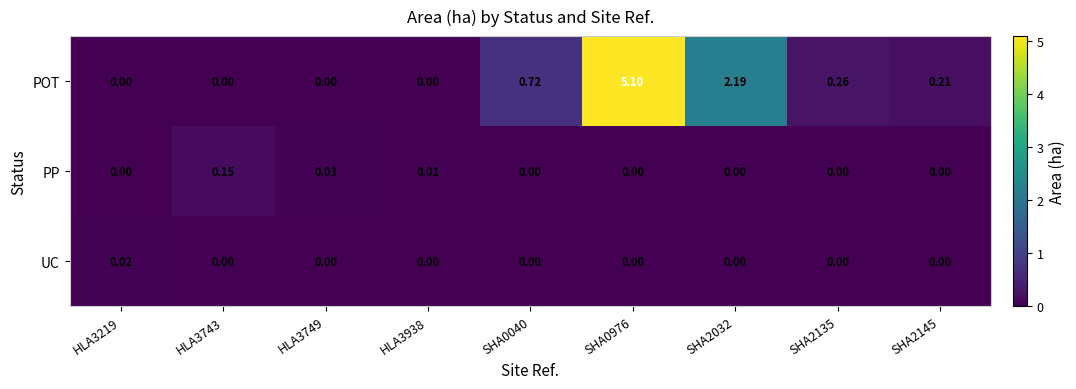

Rank the series by their maximum value, from lowest to highest.

UC, PP, POT